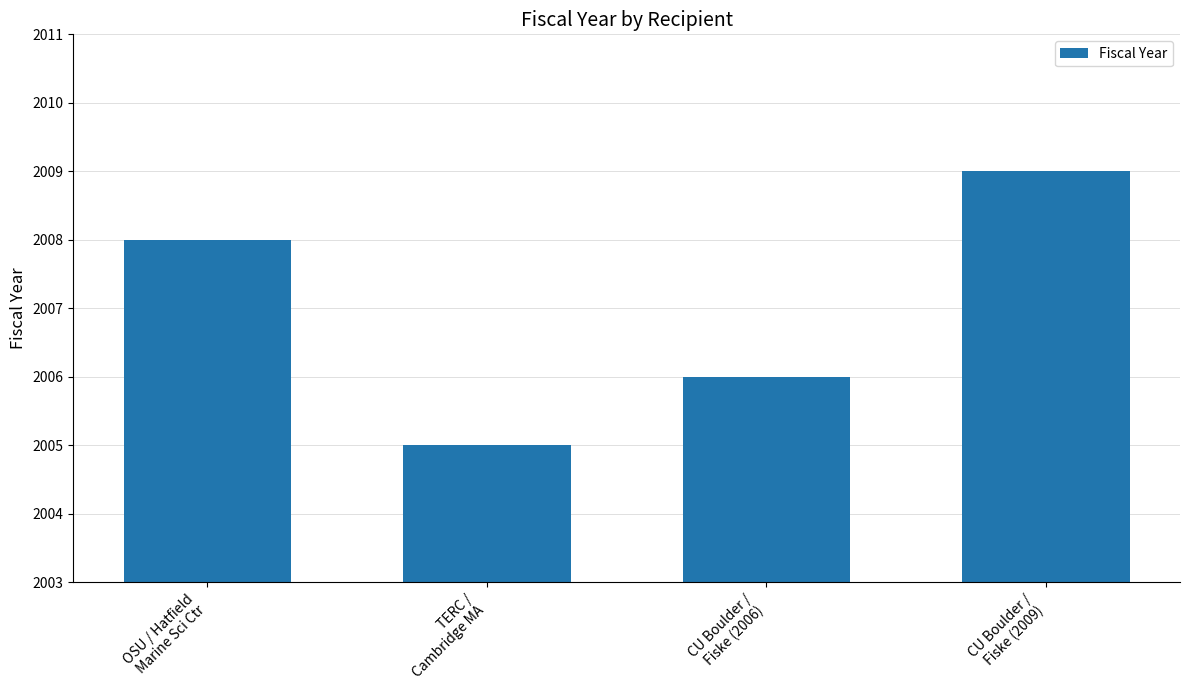

The chart shows a value of 2006 at CU Boulder /
Fiske (2006). True or false?

True